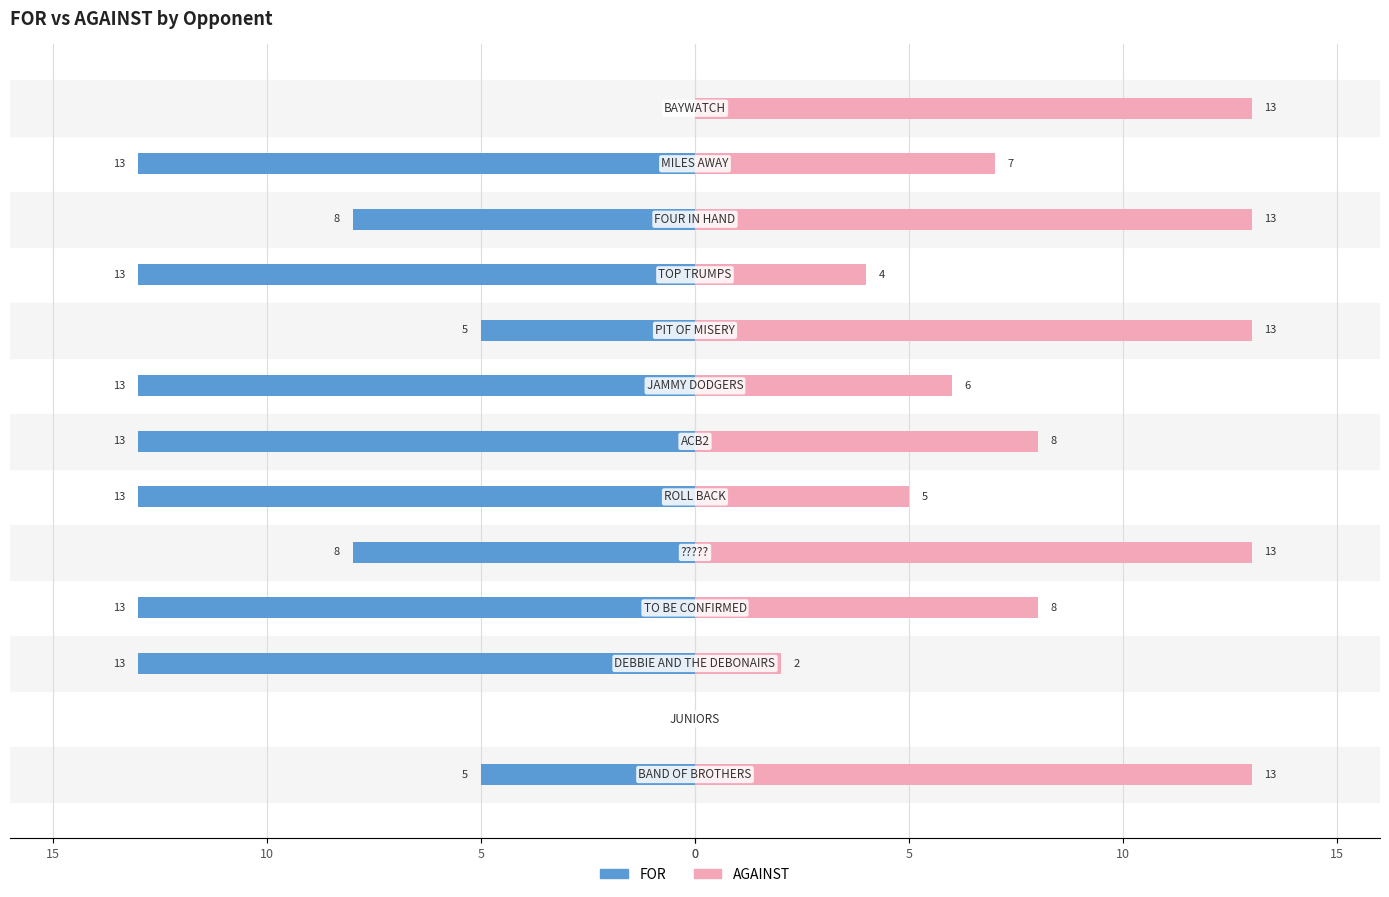

The FOR series shows -9 at 15. True or false?

False